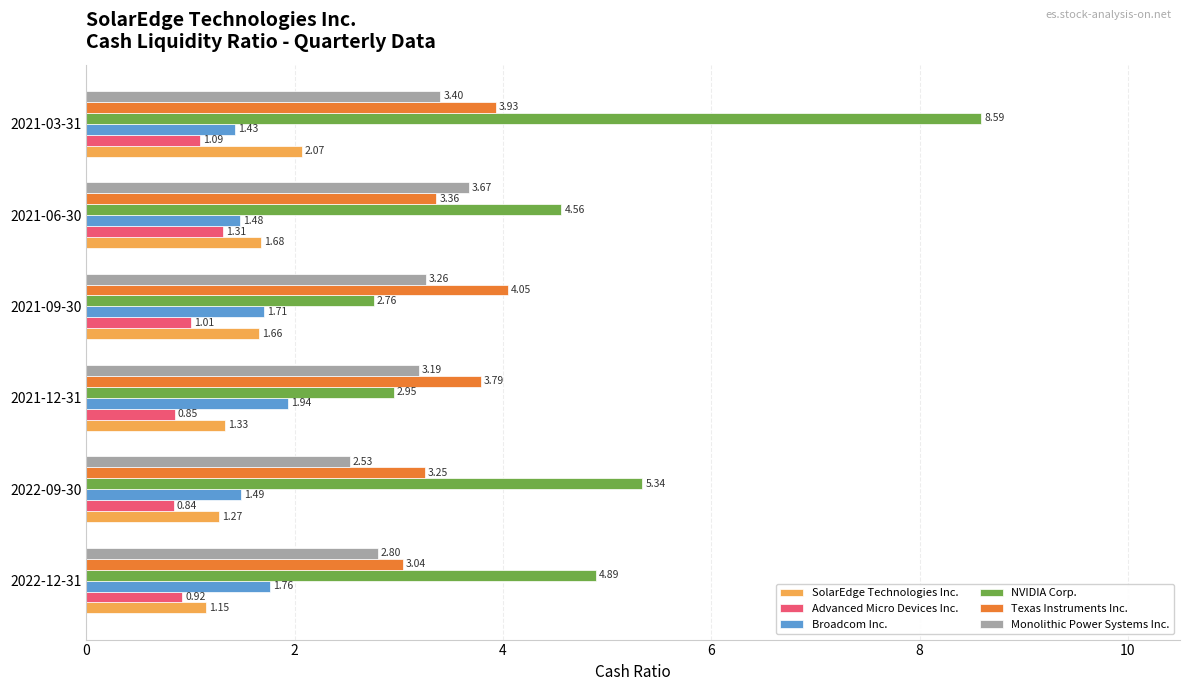

At 2022-12-31, list the series in order from largest to smallest.

NVIDIA Corp., Texas Instruments Inc., Monolithic Power Systems Inc., Broadcom Inc., SolarEdge Technologies Inc., Advanced Micro Devices Inc.